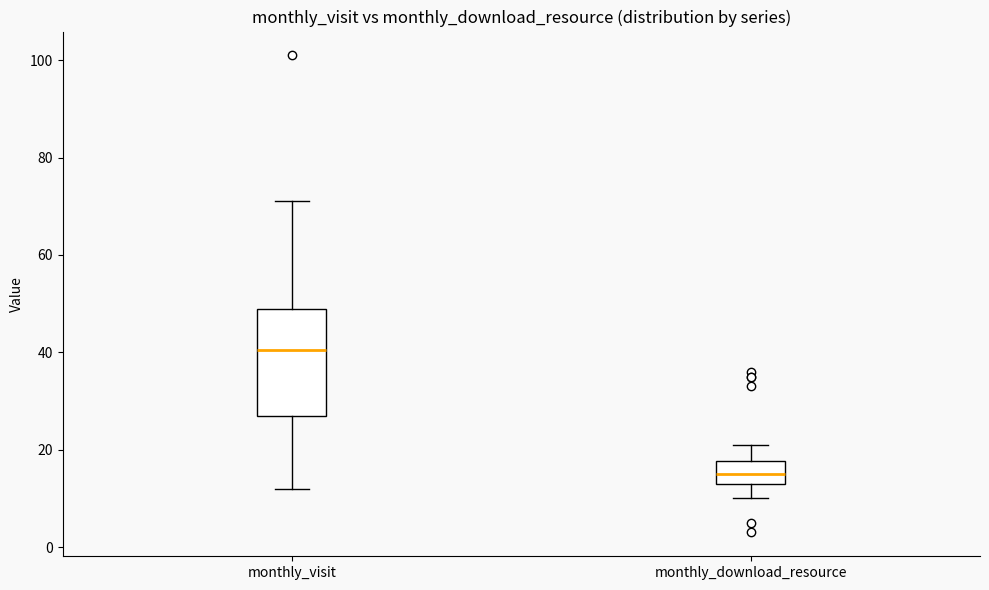

Reading left to right, read every box against the y-axis: the position of its median line, the range the box covers, and the ends of its whiskers. The values are not printed on the chart, so give them approximately, as read against the axis.

monthly_visit: median 40, box 28 to 50, whiskers 12 to 72
monthly_download_resource: median 16, box 14 to 18, whiskers 10 to 22